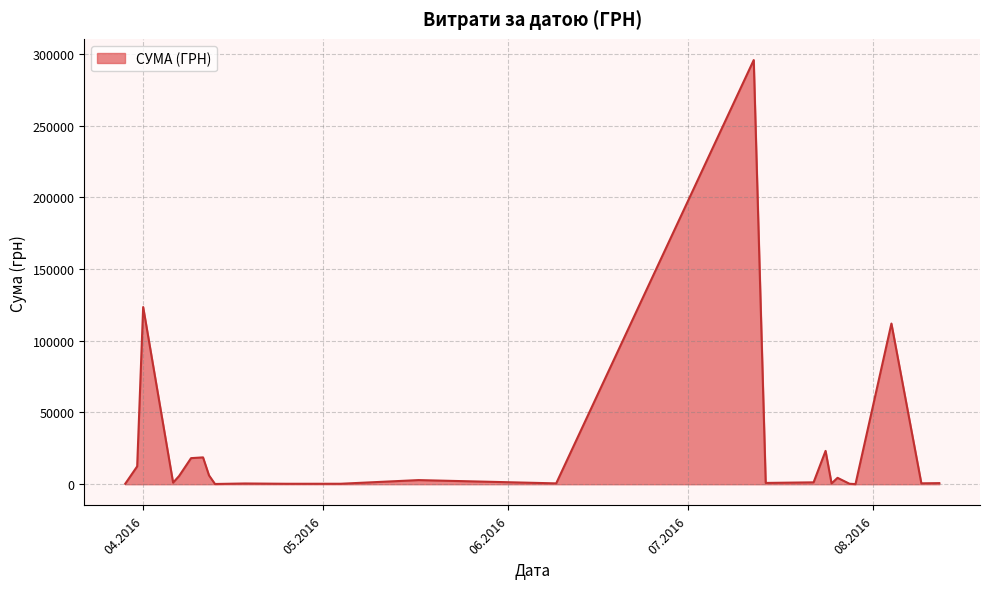

What is the maximum value shown in the chart?

295638.6